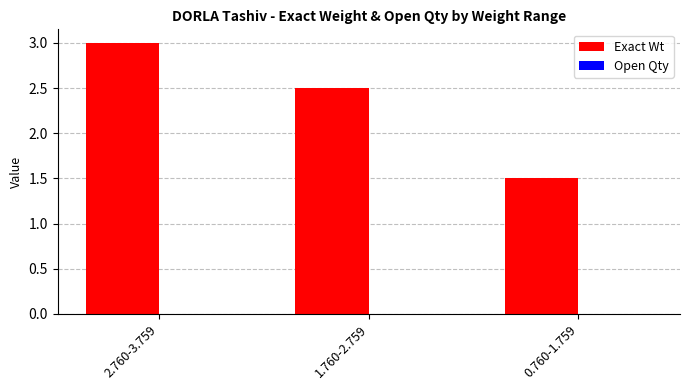

The chart shows a value of 3.0 at 2.760-3.759. True or false?

True